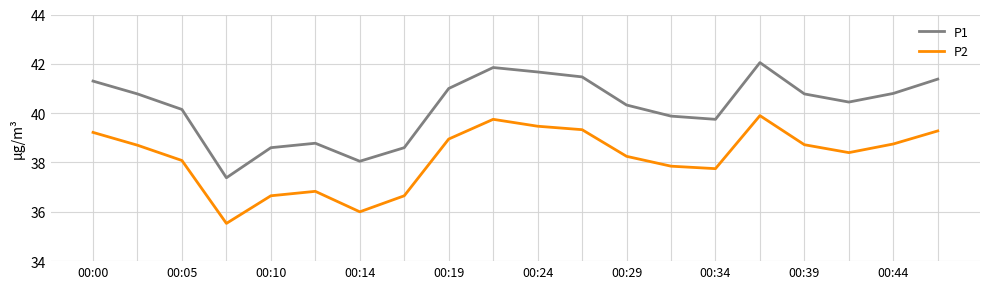

What is the average value of the P1 series?

40.3